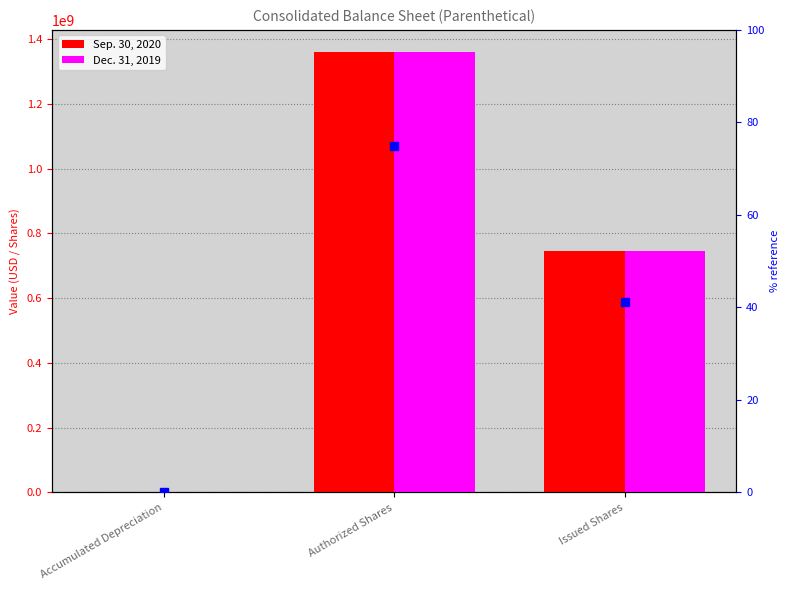

What is the difference between the maximum and second lowest values in the Sep. 30, 2020 series?

613602000